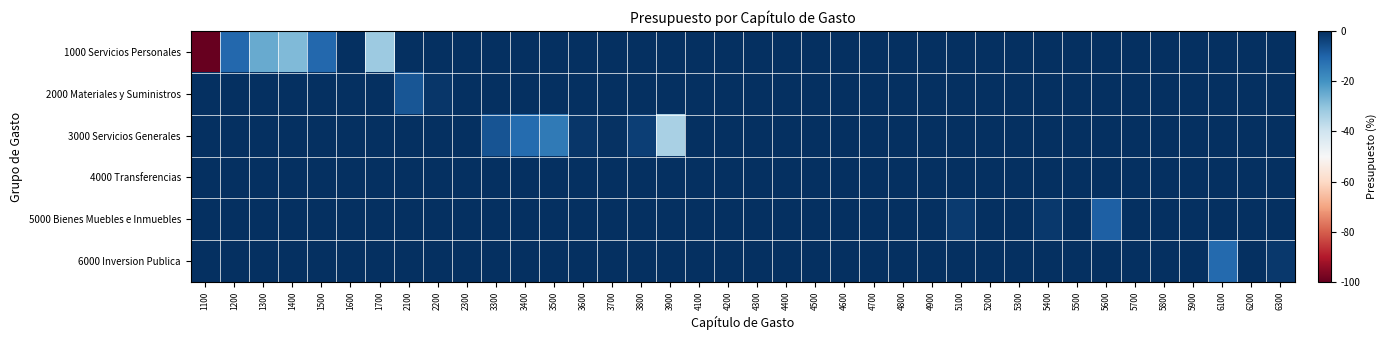

At which category does the chart reach its peak across all series?

1600